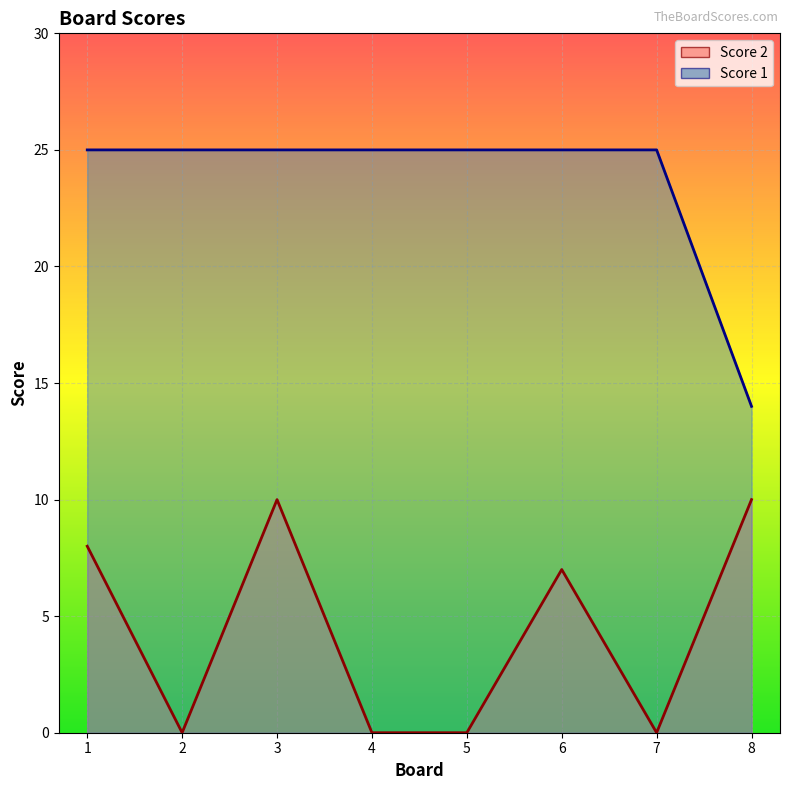

True or false: Score 2 and Score 1 cross at least once.

False